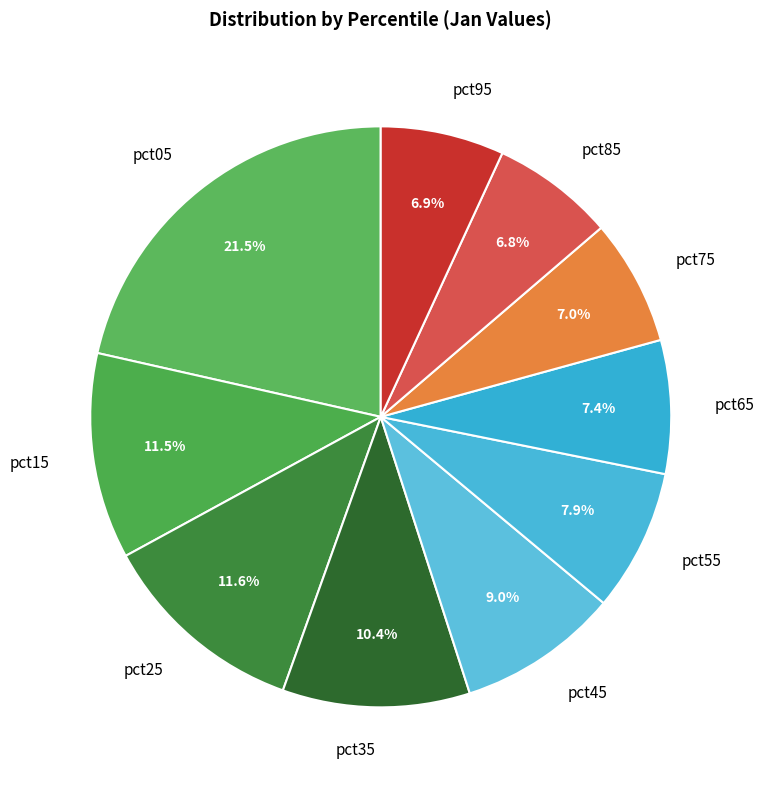

How many segments does this pie chart have?

10